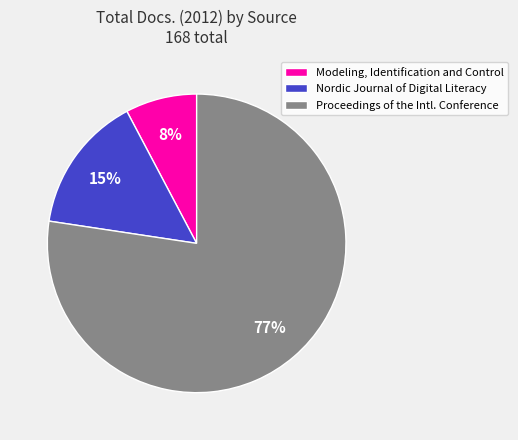

Which category has the smallest portion of the pie?

Modeling, Identification and Control